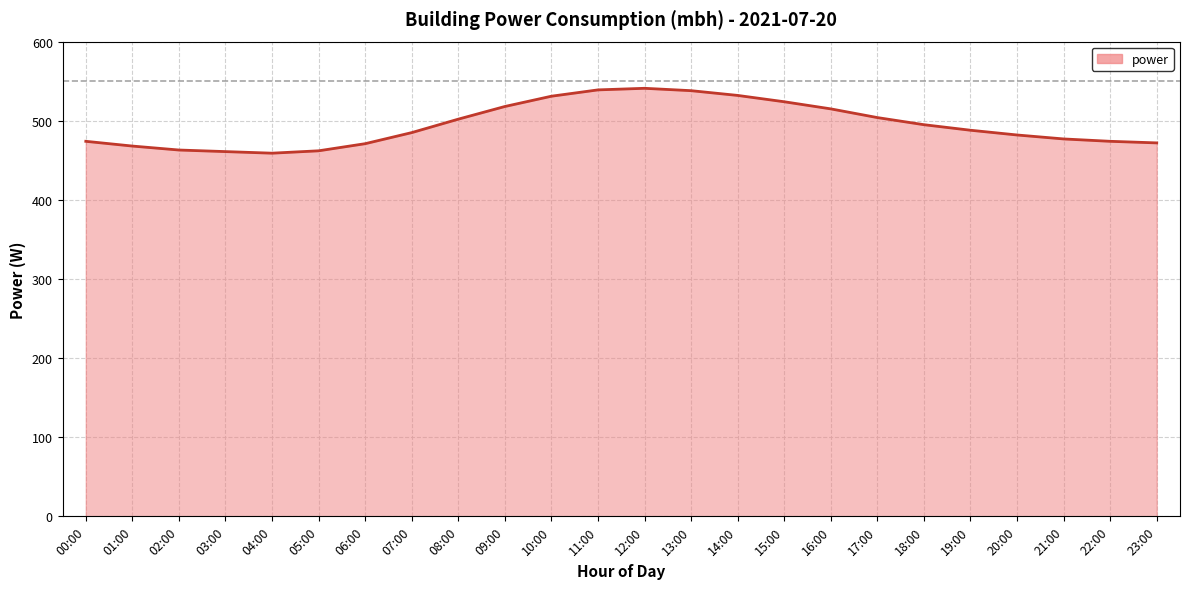

What is the ratio of the value at 18:00 to the value at 21:00?

1.0